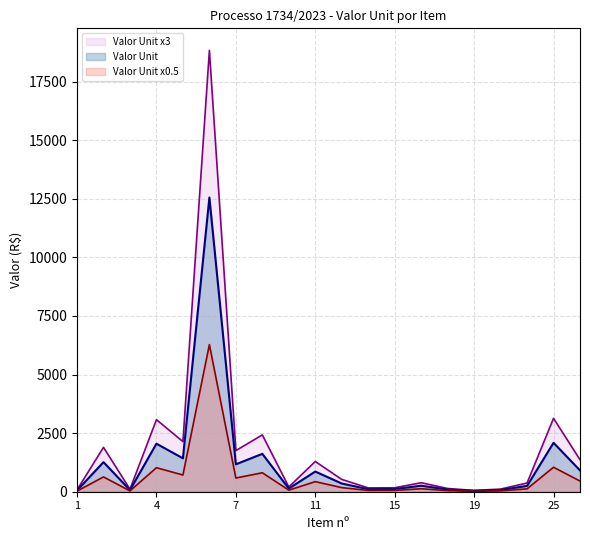

What is the total value across all series at 25?

6264.0